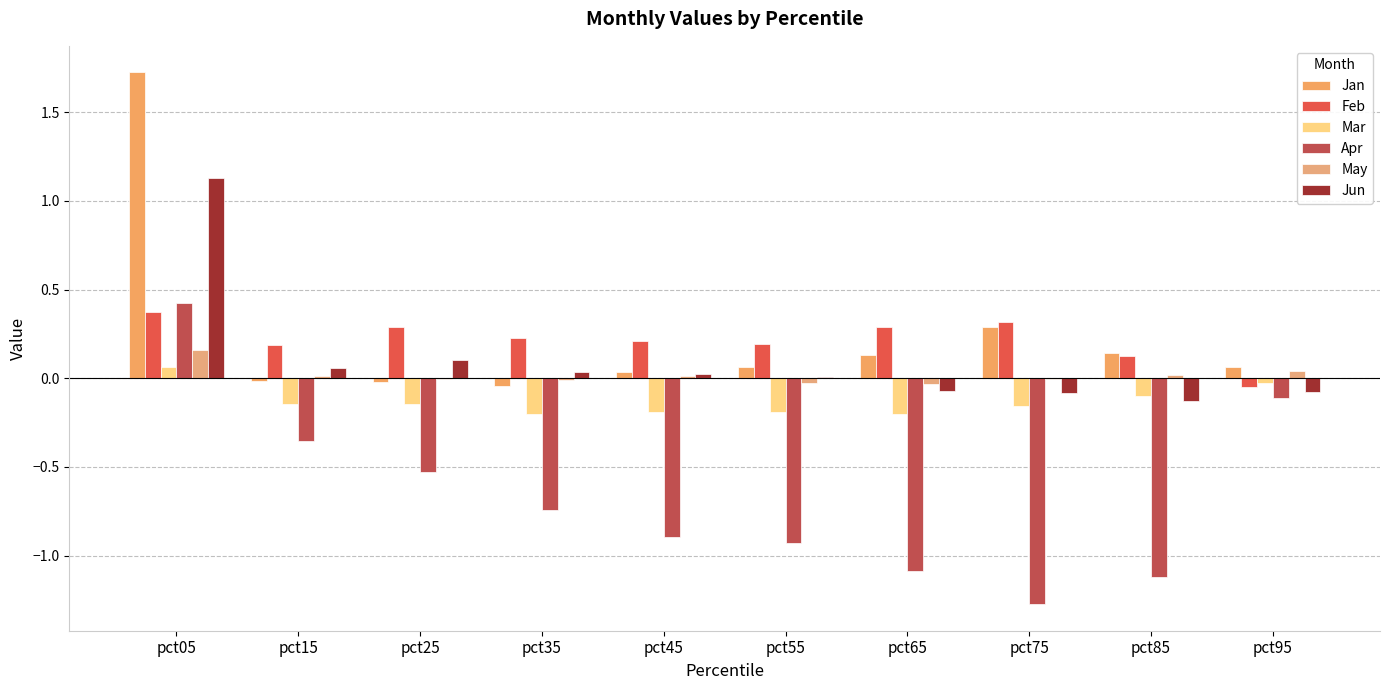

What is the spread (max minus min) of values at pct25?

0.8